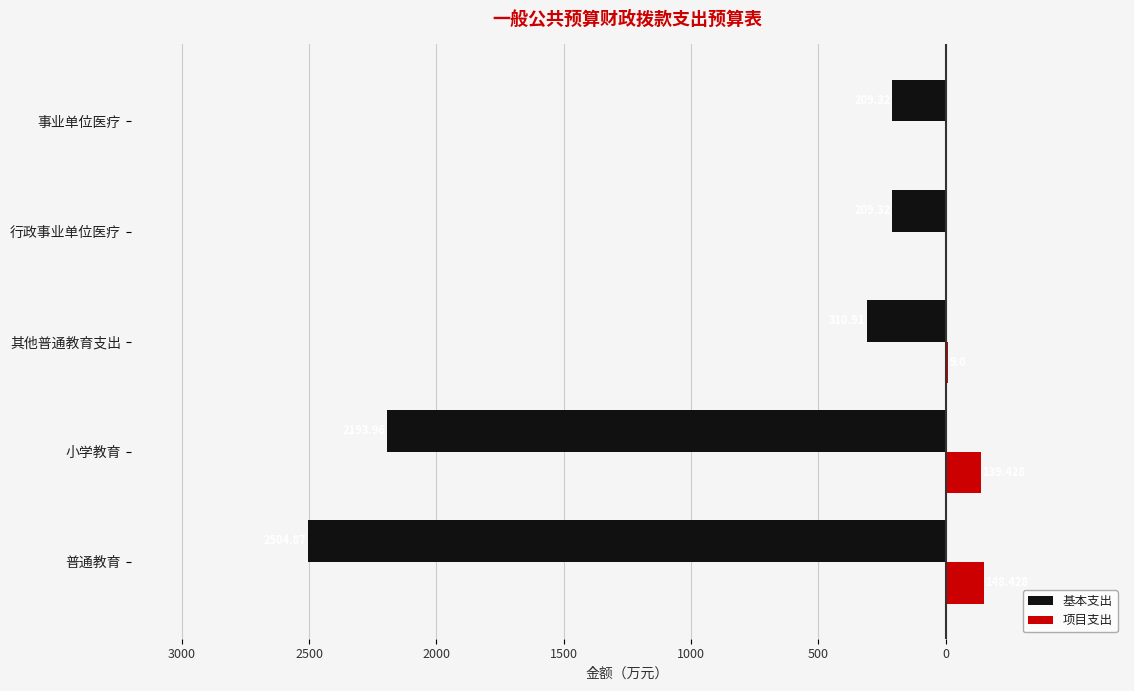

What are all the series names shown in the legend?

基本支出, 项目支出